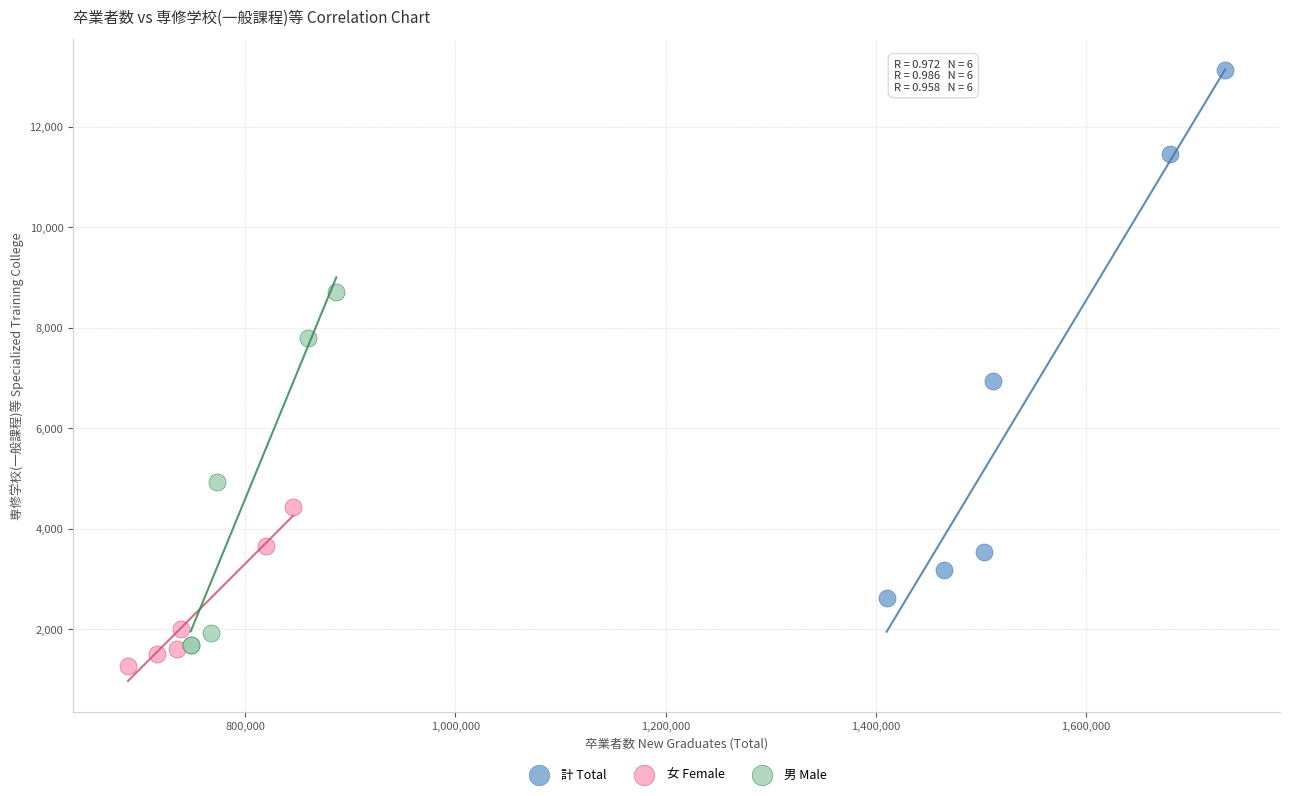

Which series reaches the maximum Y coordinate?

計 Total